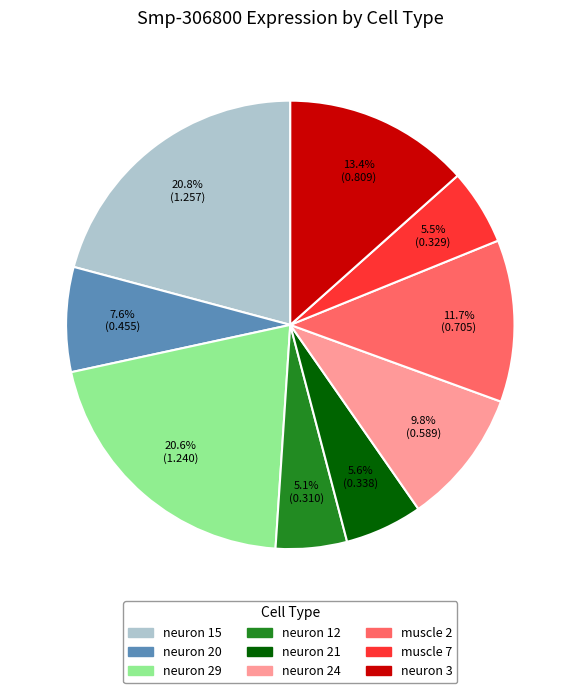

What percentage do neuron 21 and neuron 24 together represent?

15.4%